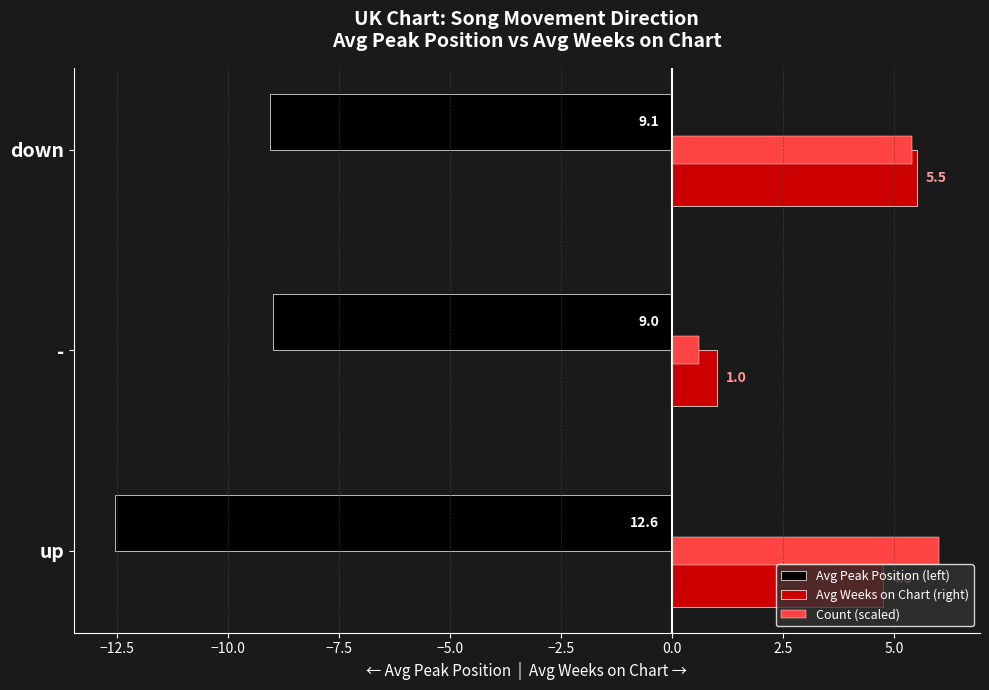

What is the approximate value of Avg Weeks on Chart (right) at up?

4.8